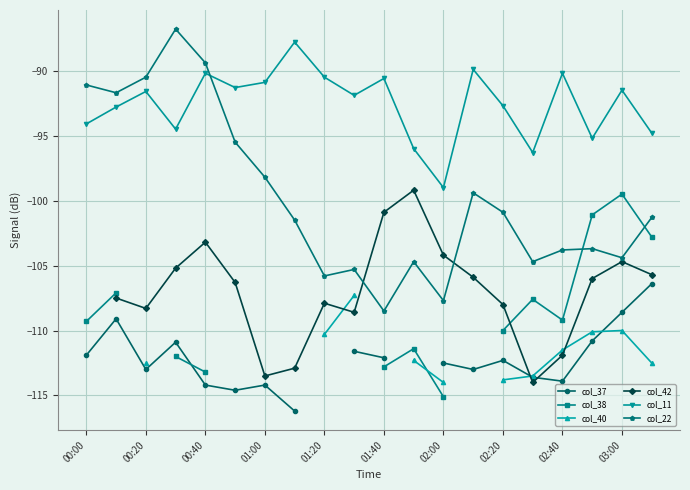

True or false: col_37 and col_11 intersect in this chart.

False